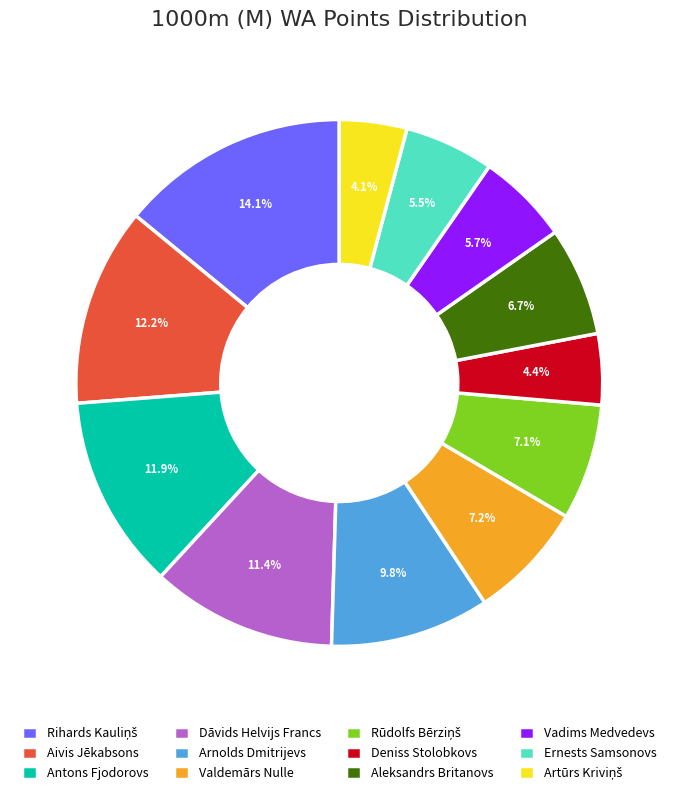

Is Dāvids Helvijs Francs the majority of the pie?

No